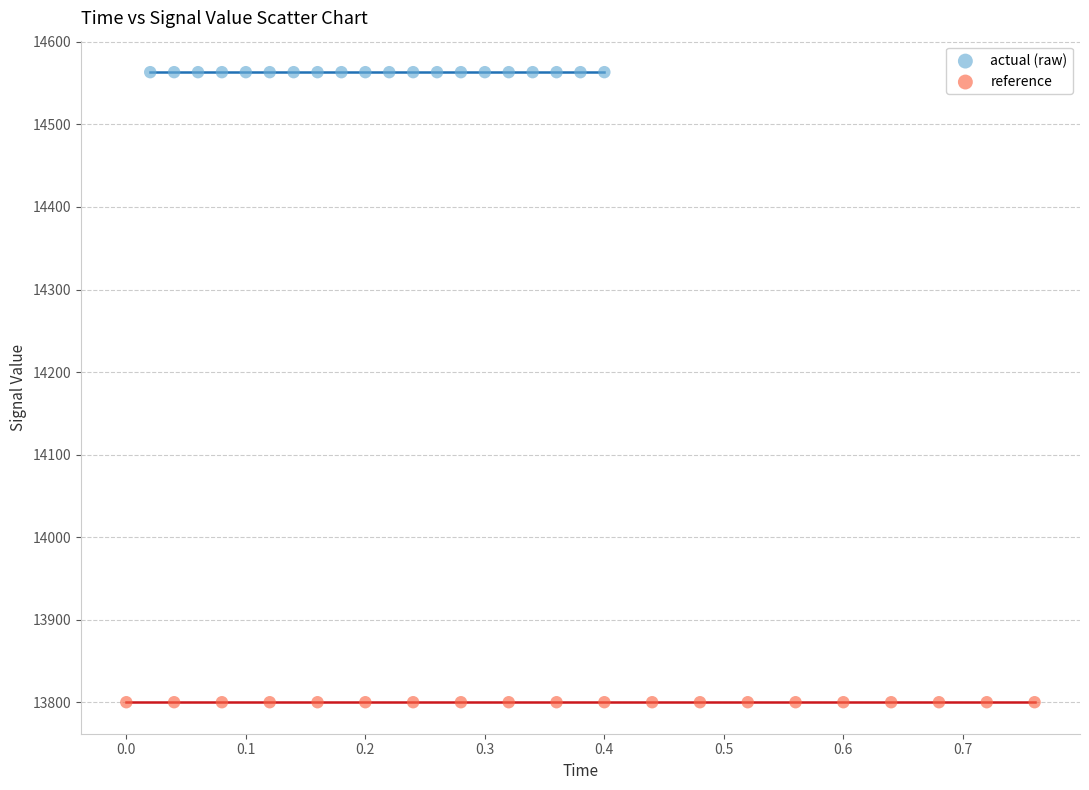

Which series contains the lowest Y value?

reference